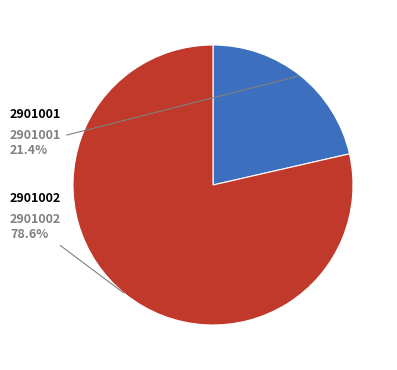

How many segments does this pie chart have?

2